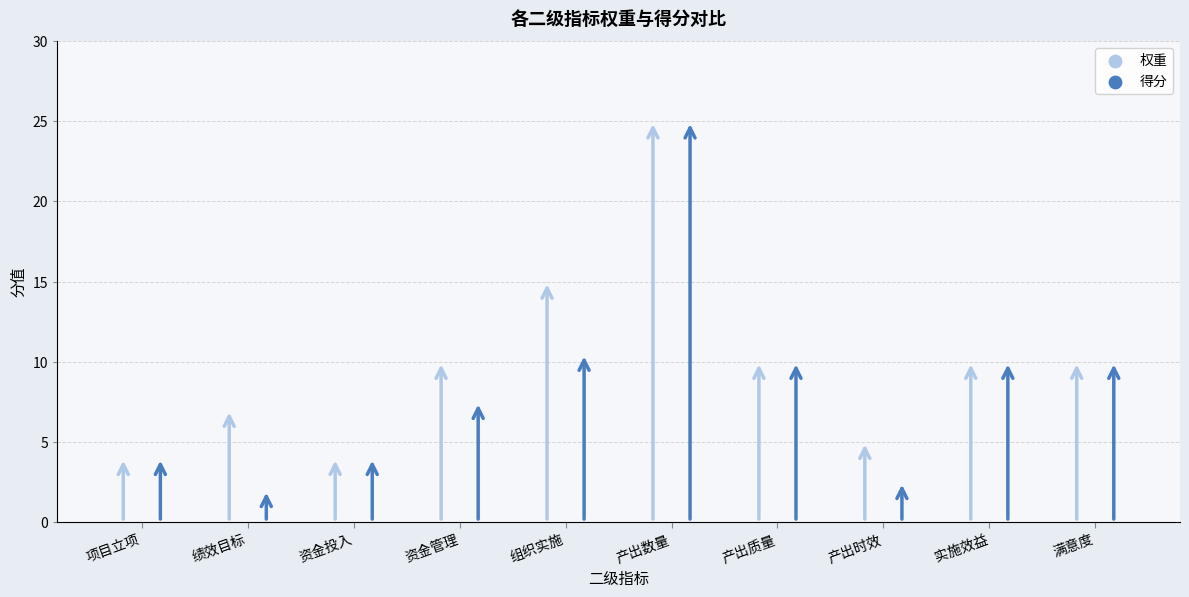

Which series has the largest Y range (max minus min)?

得分